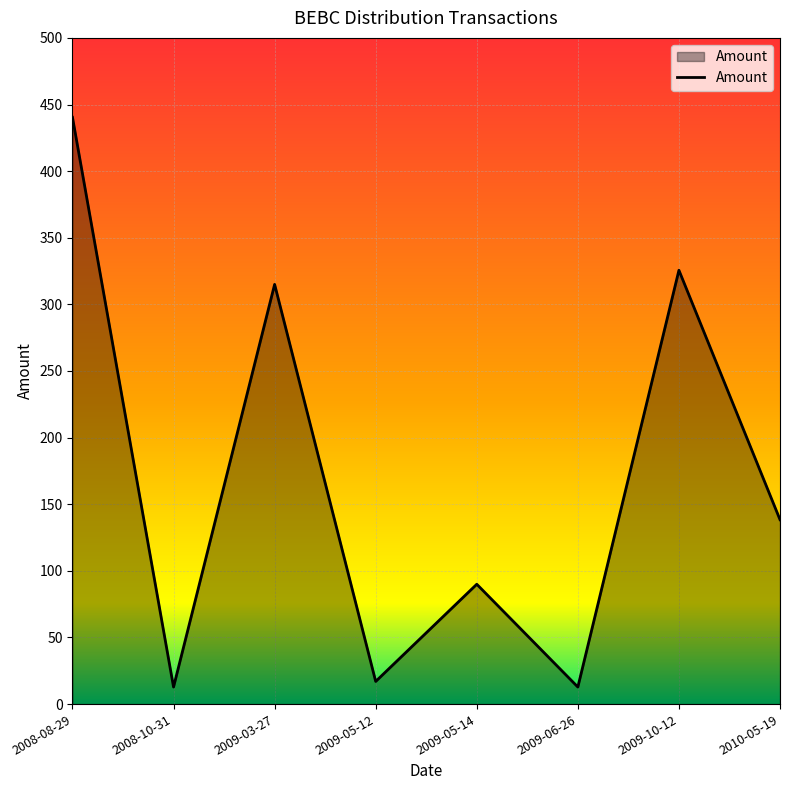

Reading left to right, what are all the values shown in this chart?

440.4	12.8	315.0	17.0	90.0	12.8	325.6	138.4